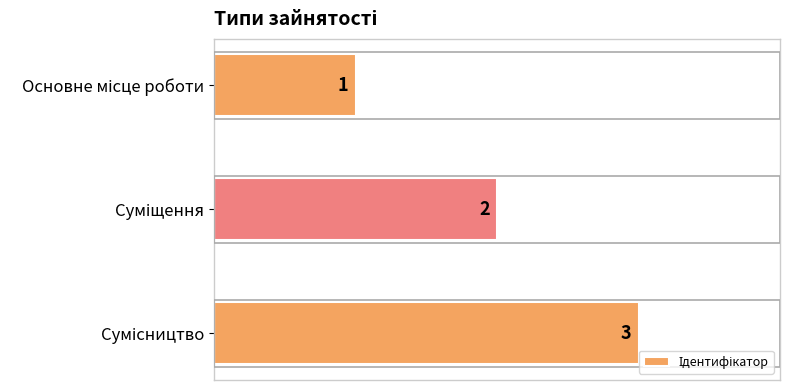

Count the values in the range 1 to 3.

3